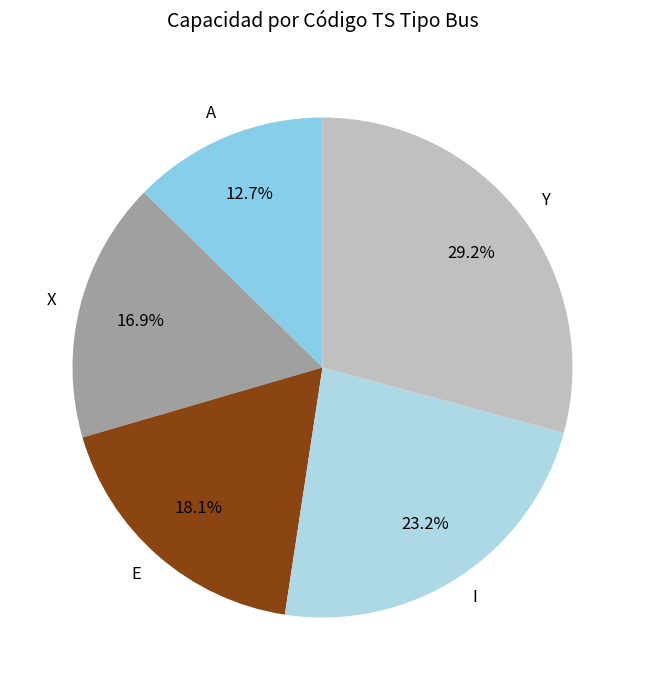

Does any single category account for the majority?

No